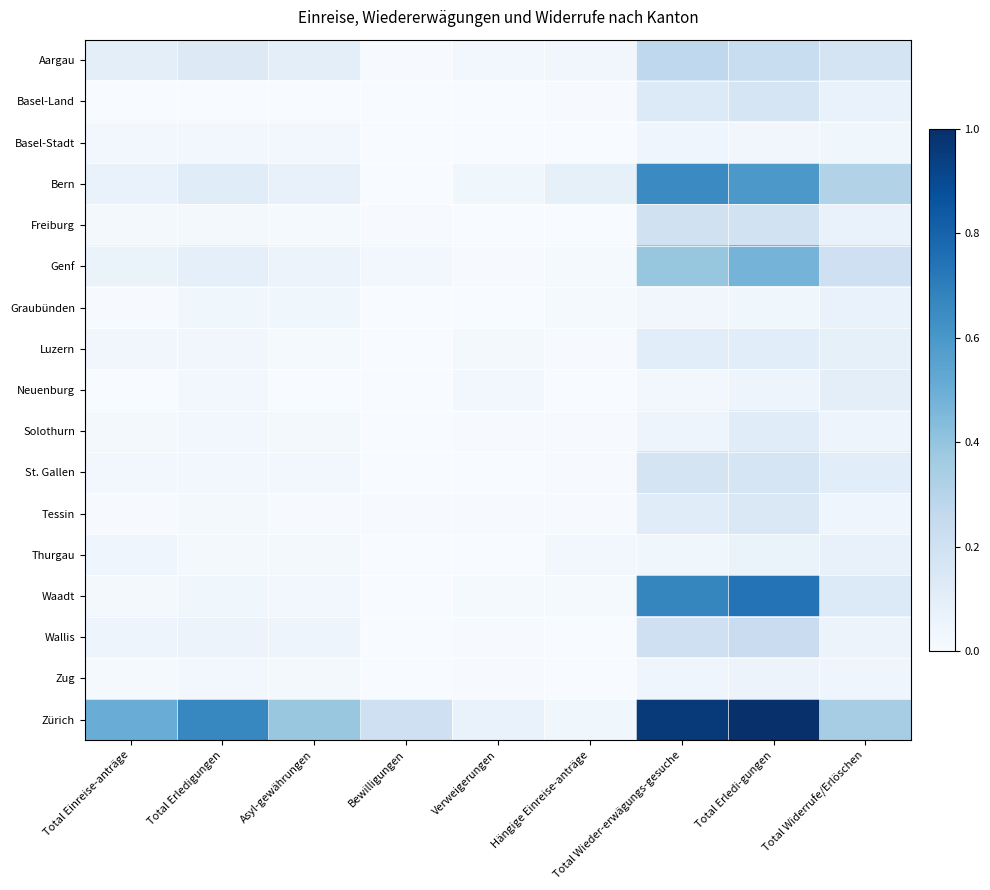

What is the total value across all series at Total Erledigungen?

1.3